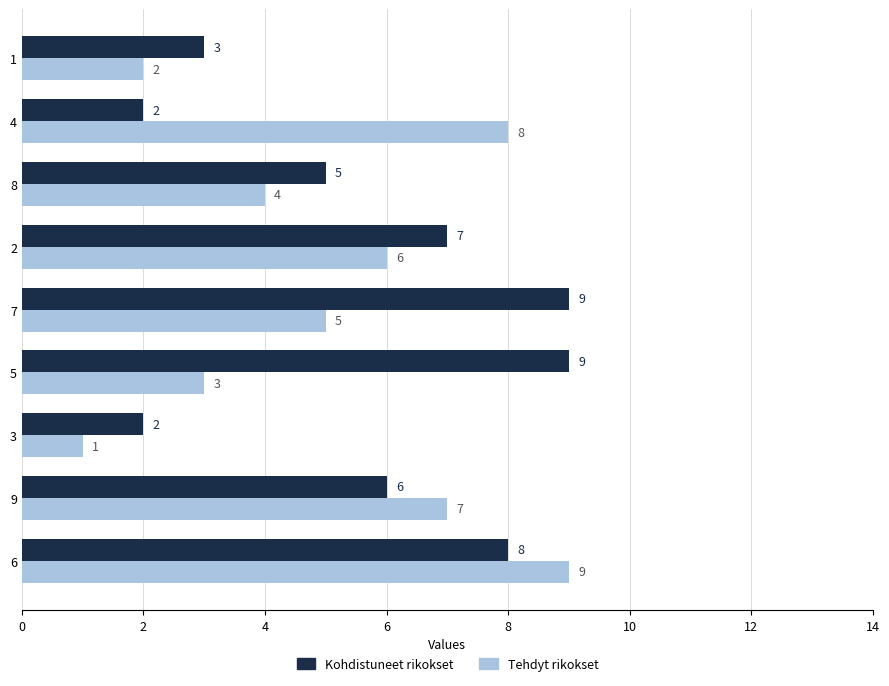

Is it true that Kohdistuneet rikokset equals 6 at 9?

True